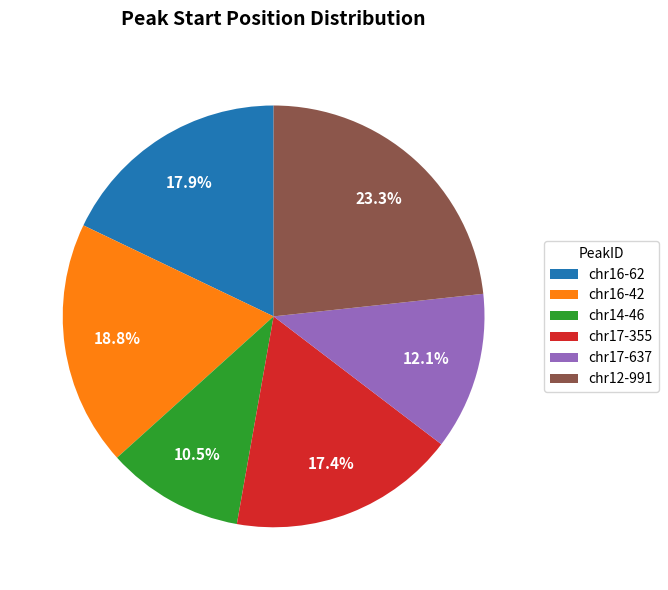

How much of the chart is everything except chr17-637?

87.9%